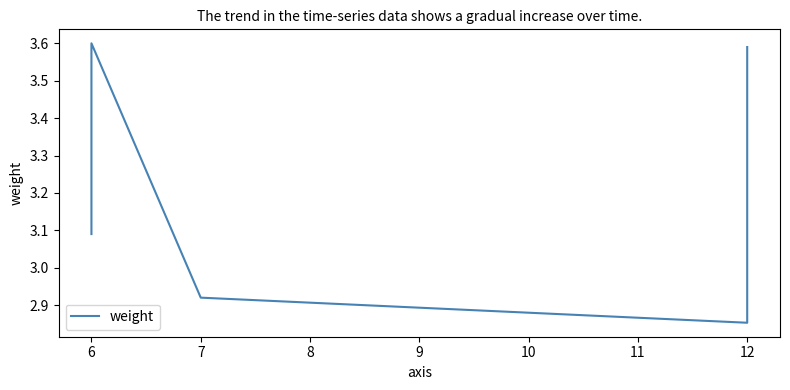

Count the values in the range 3 to 4.

7